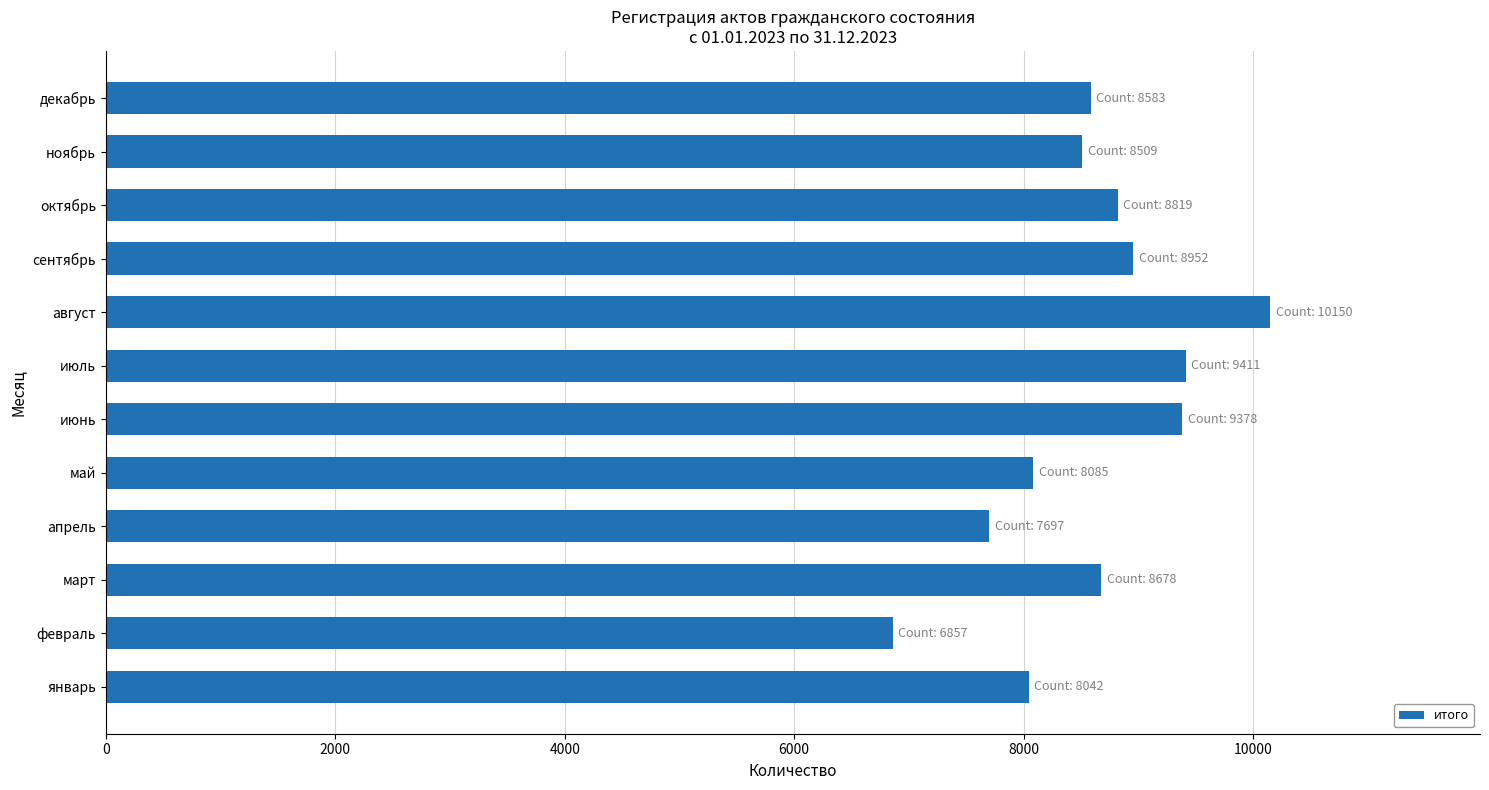

Approximately how many times larger is the value at декабрь compared to май?

1.1